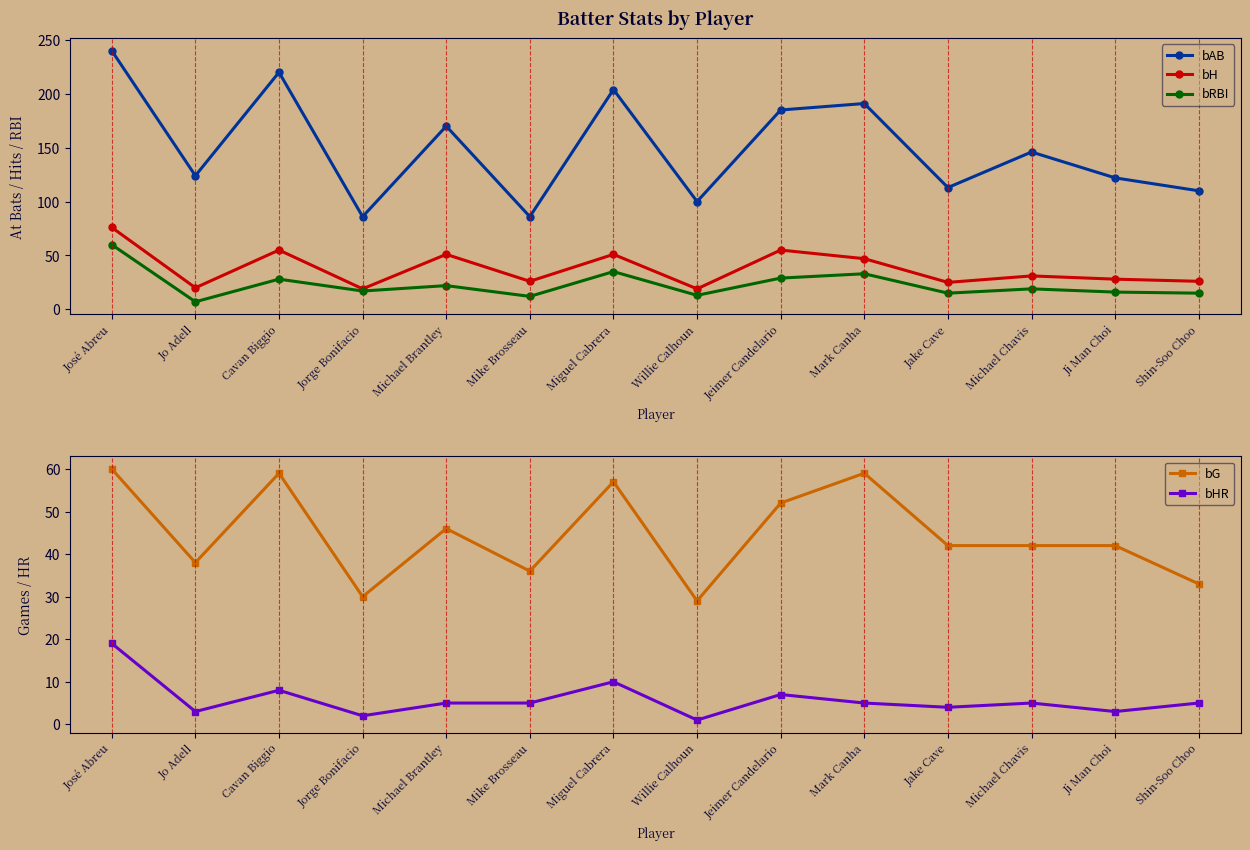

What is the smallest value displayed?

1